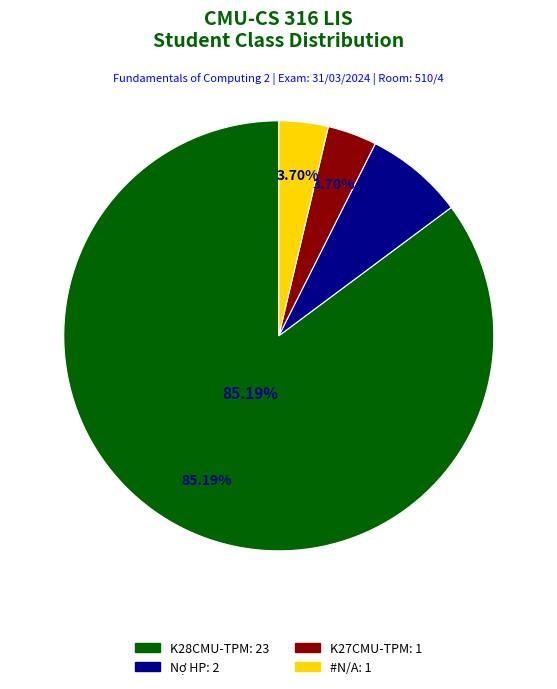

The K28CMU-TPM slice represents 85% of the pie. True or false?

True